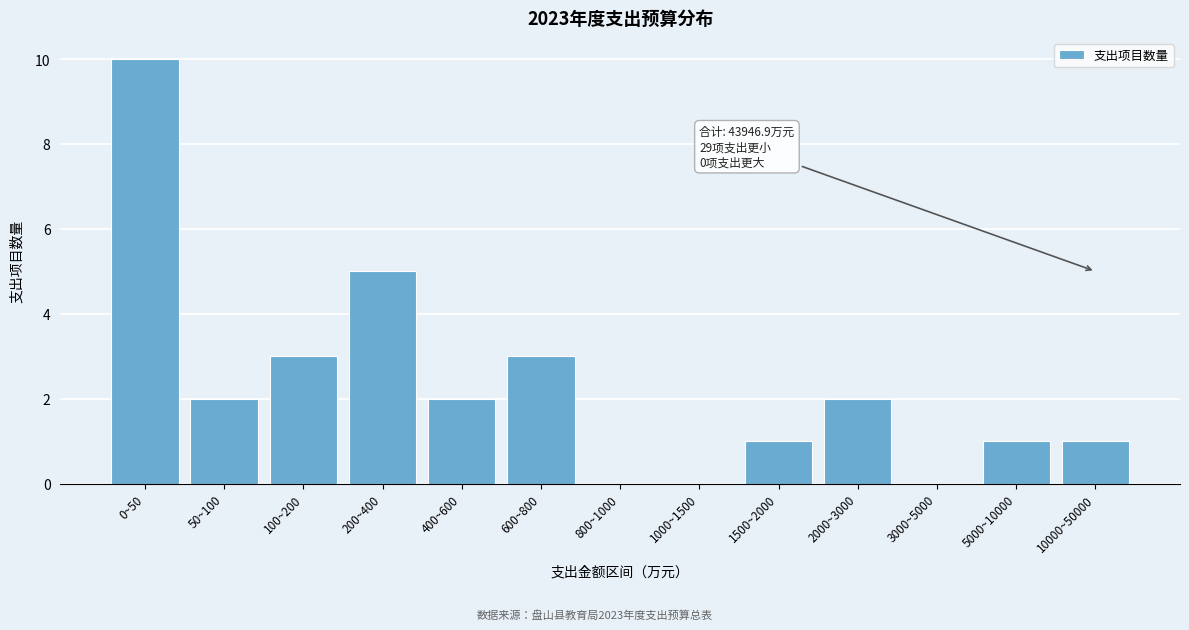

Reading left to right, transcribe all the data shown in this chart.

0~50=10	50~100=2	100~200=3	200~400=5	400~600=2	600~800=3	800~1000=0	1000~1500=0	1500~2000=1	2000~3000=2	3000~5000=0	5000~10000=1	10000~50000=1